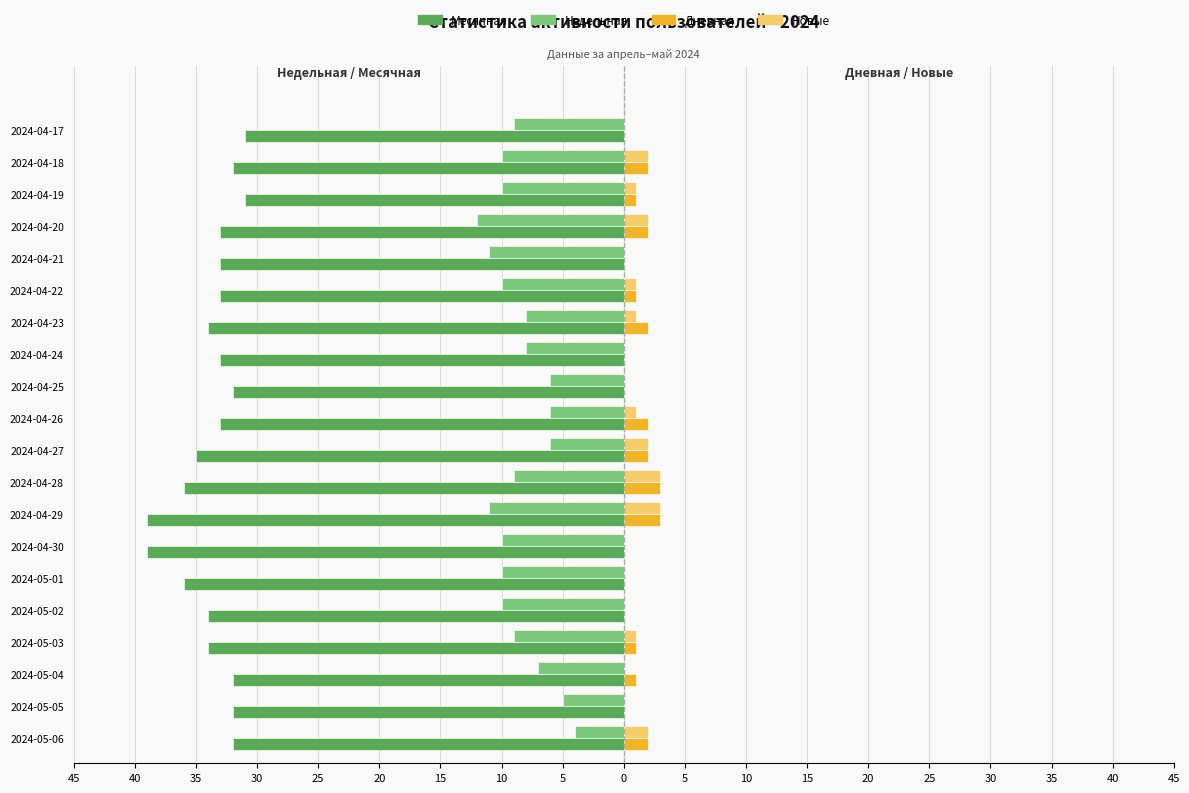

What are all the series names shown in the legend?

Месячная, Недельная, Дневная, Новые